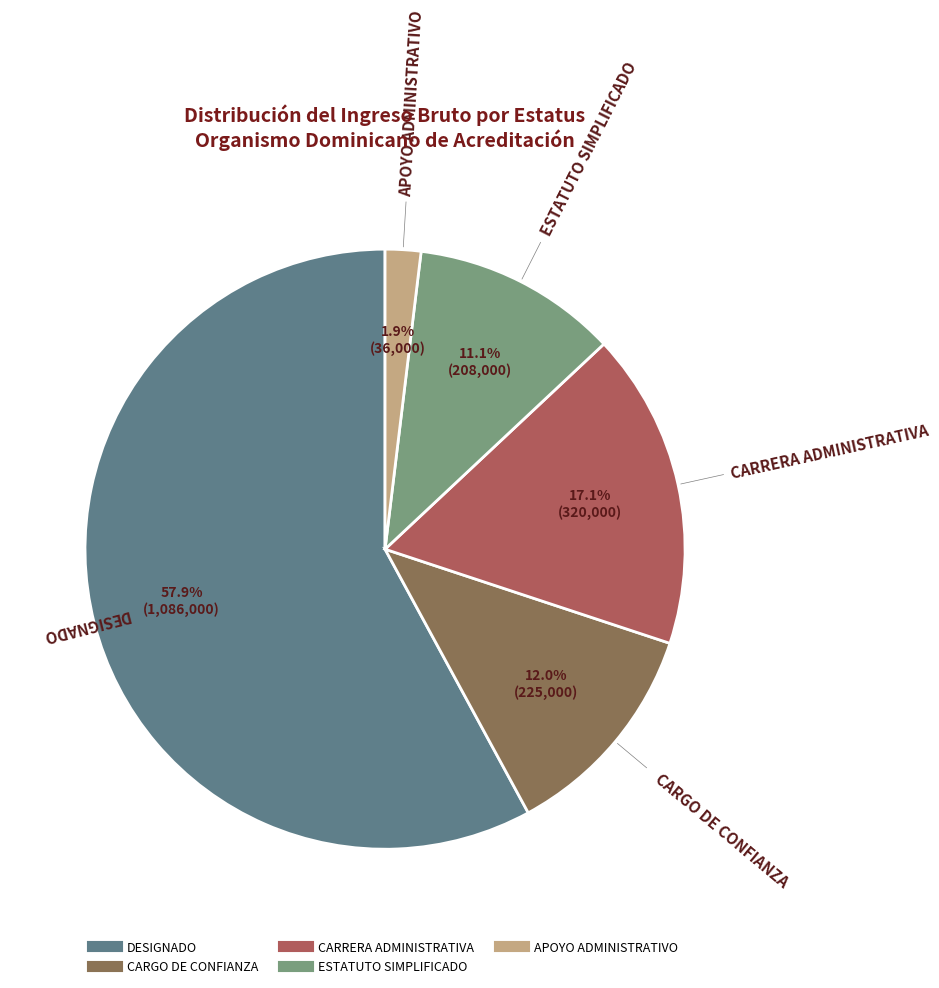

Is there a majority slice in this chart?

Yes